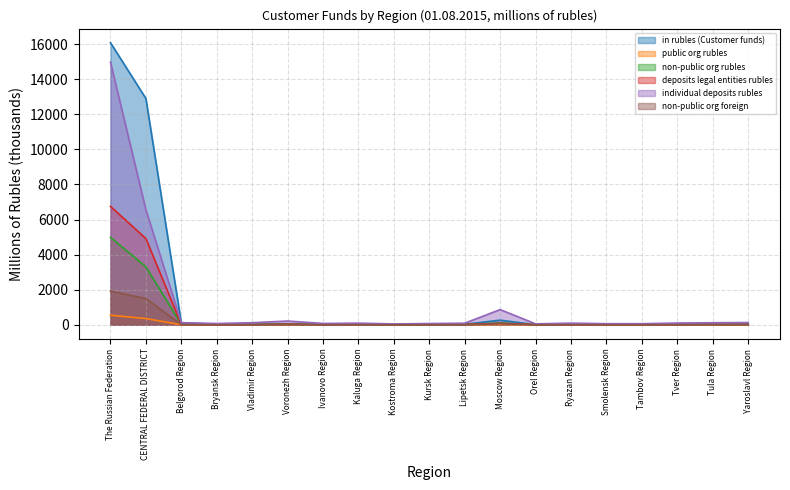

What position from the right is Tula Region?

2